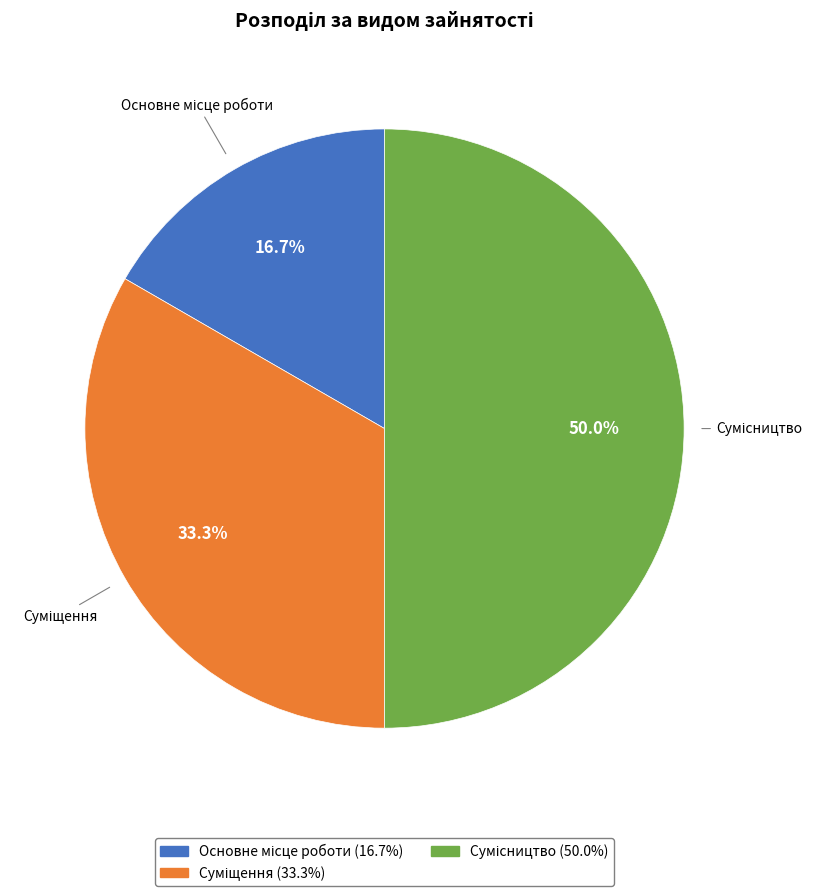

How many segments does this pie chart have?

3